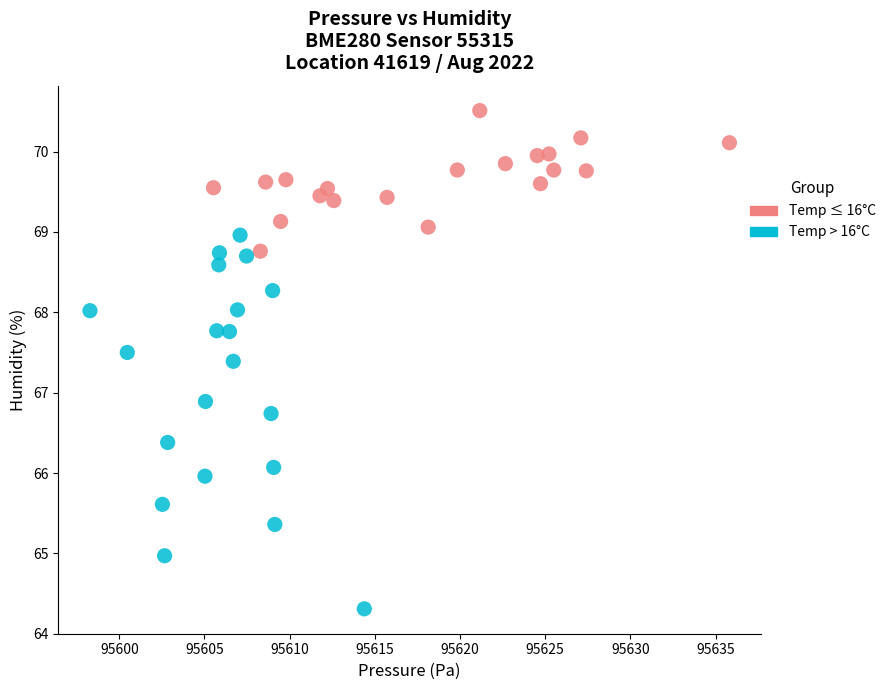

Which series contains the highest Y value?

Temp ≤ 16°C